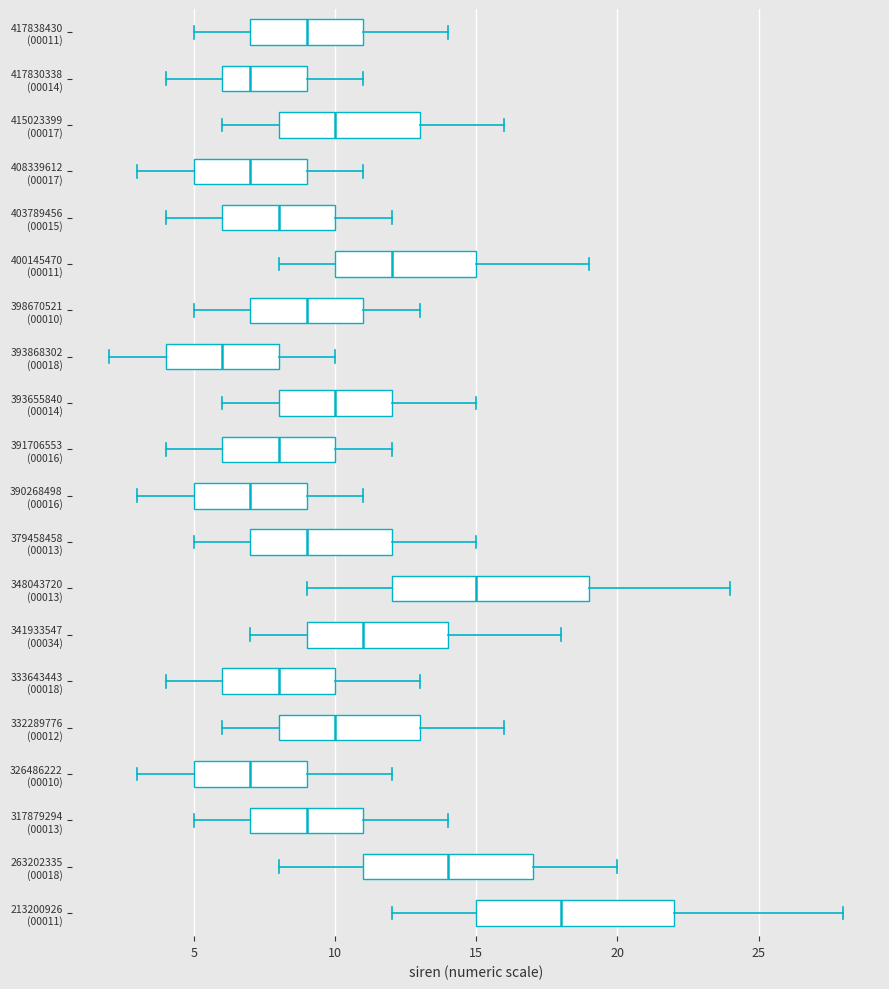

Reading bottom to top, transcribe this box plot: for each box, give where its median line is, the range the box spans, and where its two whiskers end, as read against the x-axis. The values are not printed on the chart, so give them approximately, as read against the axis.

213200926 (00011): median 18, box 15 to 22, whiskers 12 to 28
263202335 (00018): median 14, box 11 to 17, whiskers 8 to 20
317879294 (00013): median 9, box 7 to 11, whiskers 5 to 14
326486222 (00010): median 7, box 5 to 9, whiskers 3 to 12
332289776 (00012): median 10, box 8 to 13, whiskers 6 to 16
333643443 (00018): median 8, box 6 to 10, whiskers 4 to 13
341933547 (00034): median 11, box 9 to 14, whiskers 7 to 18
348043720 (00013): median 15, box 12 to 19, whiskers 9 to 24
379458458 (00013): median 9, box 7 to 12, whiskers 5 to 15
390268498 (00016): median 7, box 5 to 9, whiskers 3 to 11
391706553 (00016): median 8, box 6 to 10, whiskers 4 to 12
393655840 (00014): median 10, box 8 to 12, whiskers 6 to 15
393868302 (00018): median 6, box 4 to 8, whiskers 2 to 10
398670521 (00010): median 9, box 7 to 11, whiskers 5 to 13
400145470 (00011): median 12, box 10 to 15, whiskers 8 to 19
403789456 (00015): median 8, box 6 to 10, whiskers 4 to 12
408339612 (00017): median 7, box 5 to 9, whiskers 3 to 11
415023399 (00017): median 10, box 8 to 13, whiskers 6 to 16
417830338 (00014): median 7, box 6 to 9, whiskers 4 to 11
417838430 (00011): median 9, box 7 to 11, whiskers 5 to 14